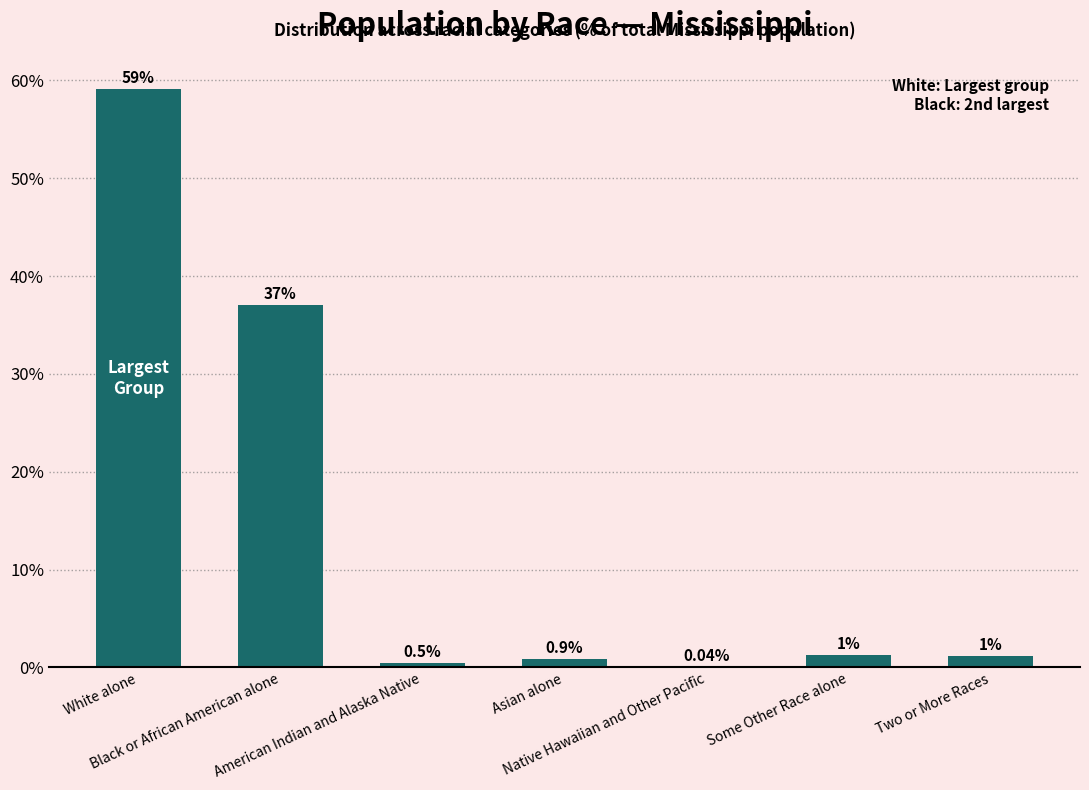

What is the sum of all values?

100.0